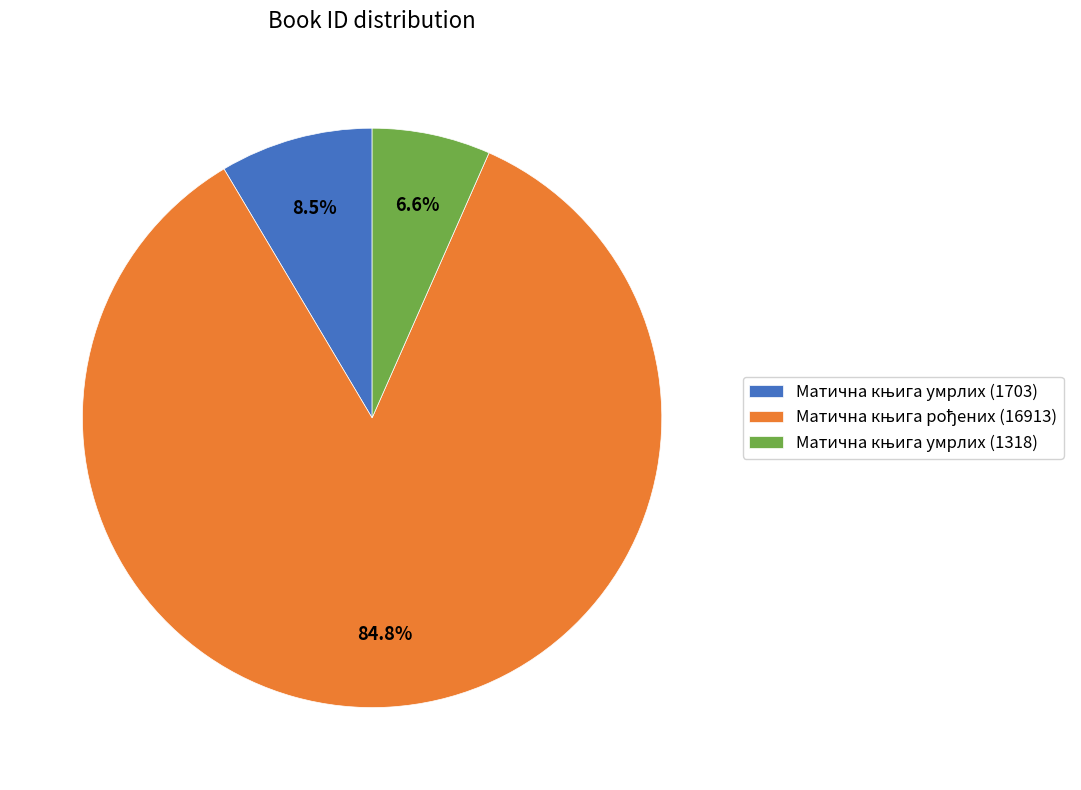

Is there a majority slice in this chart?

Yes